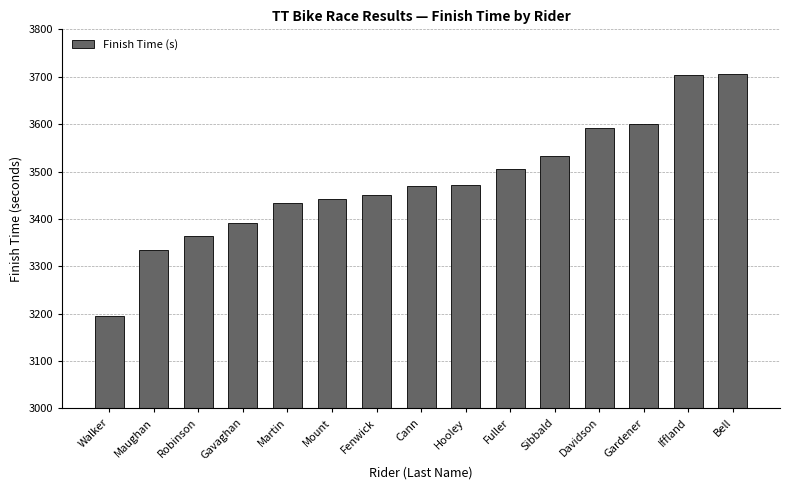

At which category does the chart reach its minimum across all series?

Walker